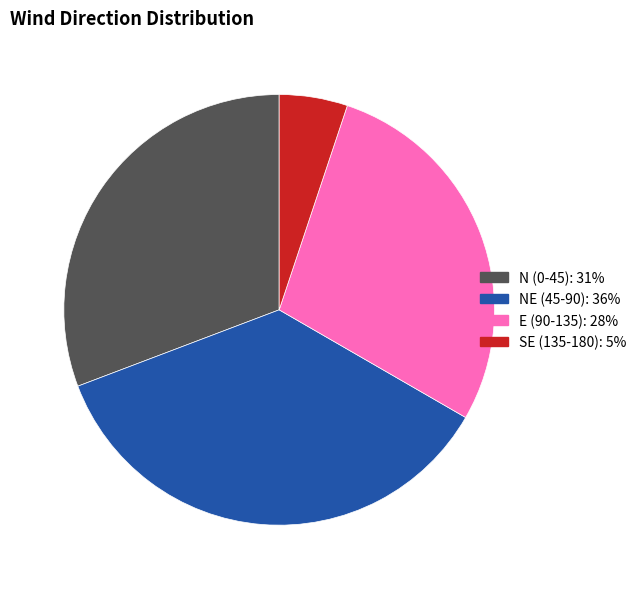

Is there any slice that represents more than half of the pie?

No